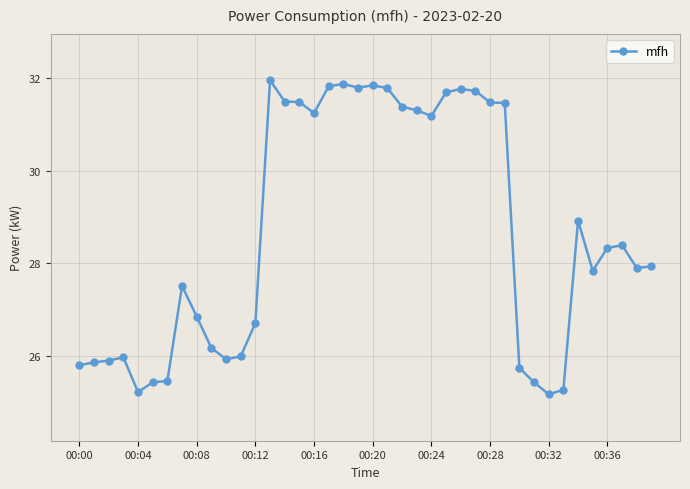

What is the difference between the maximum and minimum values?

6.8